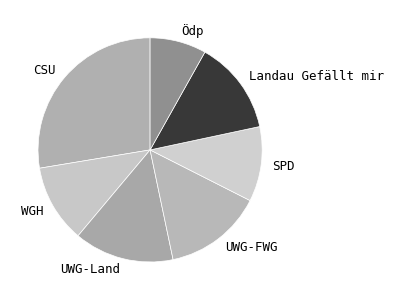

Is it true that UWG-Land is 5% of the pie?

False